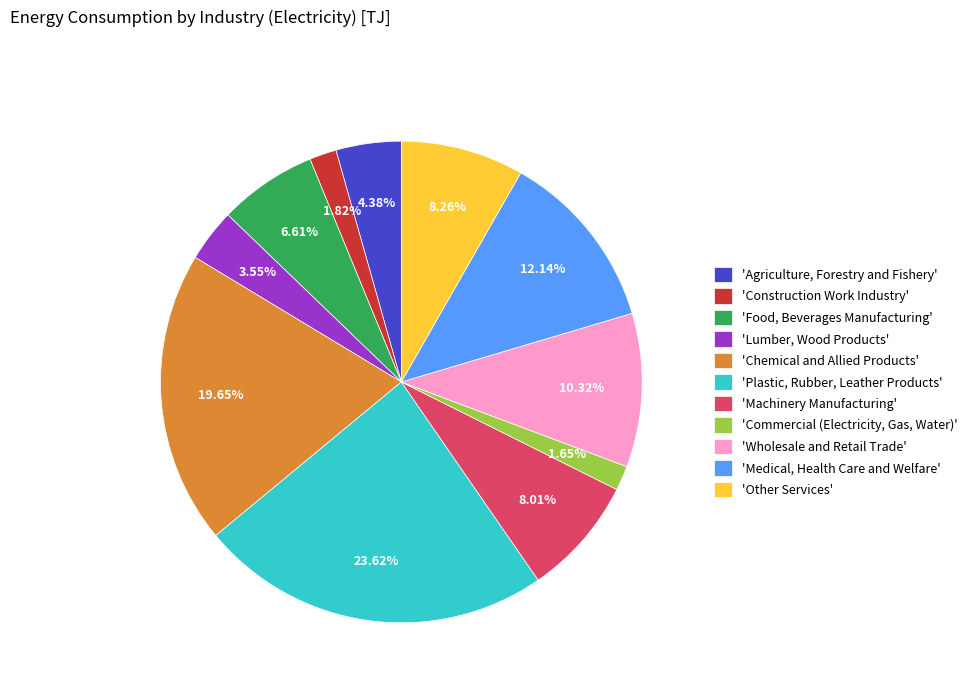

Rank the categories by value from lowest to highest.

'Commercial (Electricity, Gas, Water)', 'Construction Work Industry', 'Lumber, Wood Products', 'Agriculture, Forestry and Fishery', 'Food, Beverages Manufacturing', 'Machinery Manufacturing', 'Other Services', 'Wholesale and Retail Trade', 'Medical, Health Care and Welfare', 'Chemical and Allied Products', 'Plastic, Rubber, Leather Products'